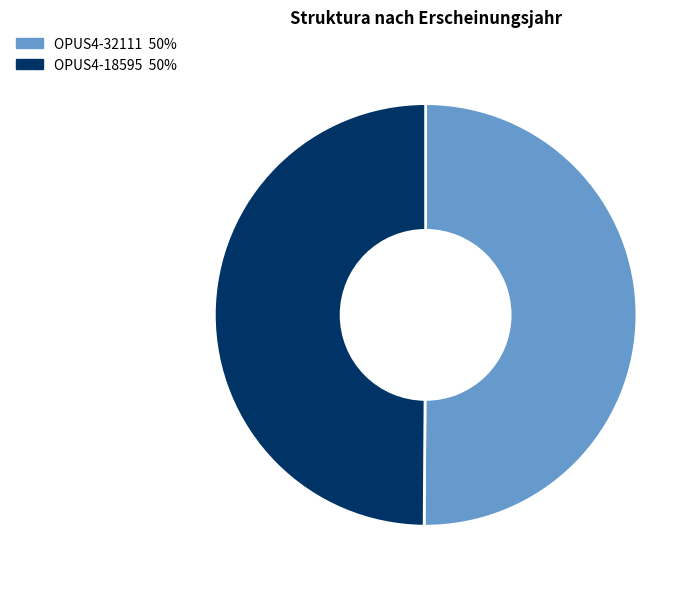

Do OPUS4-32111 and OPUS4-18595 together represent more than half of the pie?

Yes